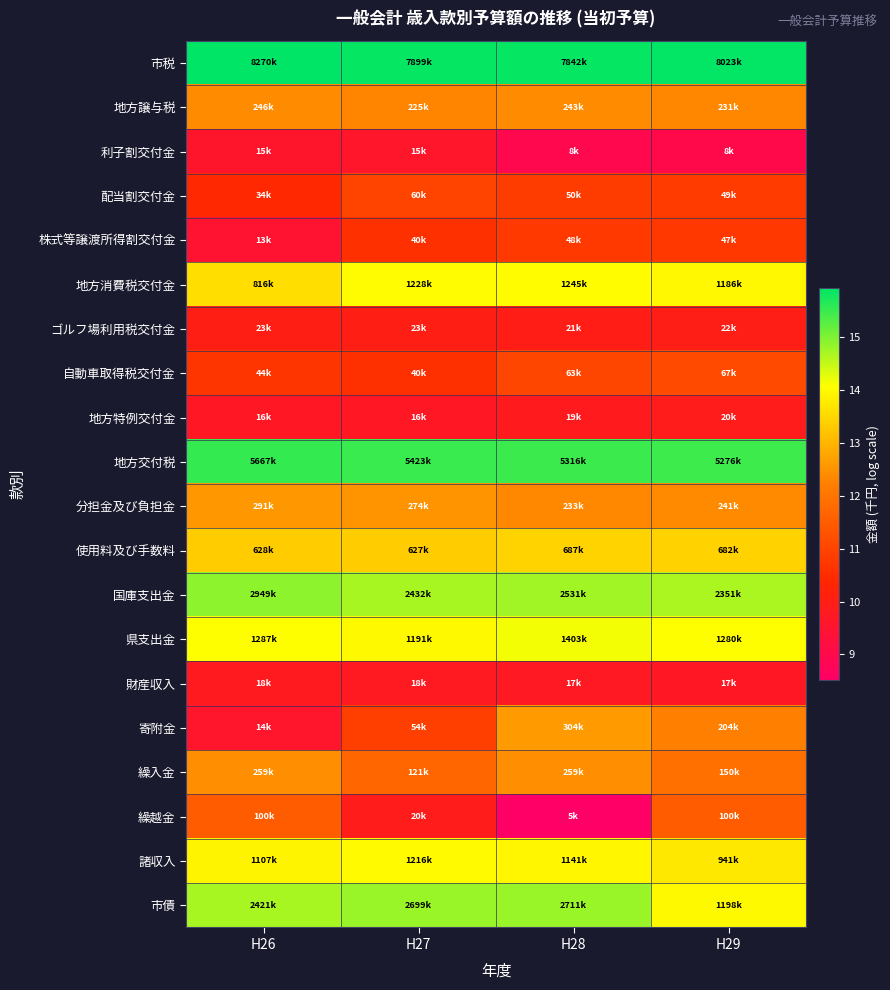

Reading left to right, extract all data points from this chart.

市税: H26=15.9	H27=15.9	H28=15.9	H29=15.9
地方譲与税: H26=12.4	H27=12.3	H28=12.4	H29=12.4
利子割交付金: H26=9.6	H27=9.6	H28=9.0	H29=9.0
配当割交付金: H26=10.4	H27=11.0	H28=10.8	H29=10.8
株式等譲渡所得割交付金: H26=9.5	H27=10.6	H28=10.8	H29=10.8
地方消費税交付金: H26=13.6	H27=14.0	H28=14.0	H29=14.0
ゴルフ場利用税交付金: H26=10.0	H27=10.0	H28=10.0	H29=10.0
自動車取得税交付金: H26=10.7	H27=10.6	H28=11.0	H29=11.1
地方特例交付金: H26=9.7	H27=9.7	H28=9.8	H29=9.9
地方交付税: H26=15.6	H27=15.5	H28=15.5	H29=15.5
分担金及び負担金: H26=12.6	H27=12.5	H28=12.4	H29=12.4
使用料及び手数料: H26=13.4	H27=13.3	H28=13.4	H29=13.4
国庫支出金: H26=14.9	H27=14.7	H28=14.7	H29=14.7
県支出金: H26=14.1	H27=14.0	H28=14.2	H29=14.1
財産収入: H26=9.8	H27=9.8	H28=9.8	H29=9.7
寄附金: H26=9.6	H27=10.9	H28=12.6	H29=12.2
繰入金: H26=12.5	H27=11.7	H28=12.5	H29=11.9
繰越金: H26=11.5	H27=9.9	H28=8.5	H29=11.5
諸収入: H26=13.9	H27=14.0	H28=13.9	H29=13.8
市債: H26=14.7	H27=14.8	H28=14.8	H29=14.0